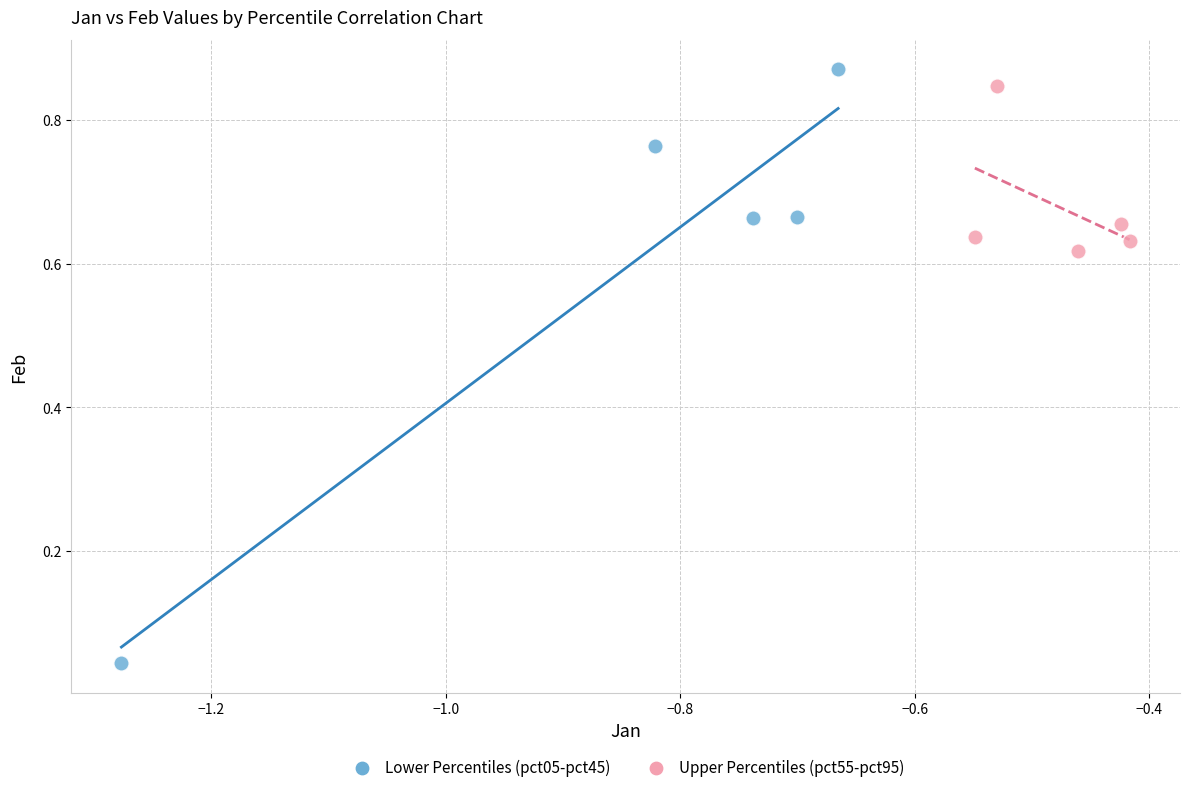

Which series has the largest Y range (max minus min)?

Lower Percentiles (pct05-pct45)